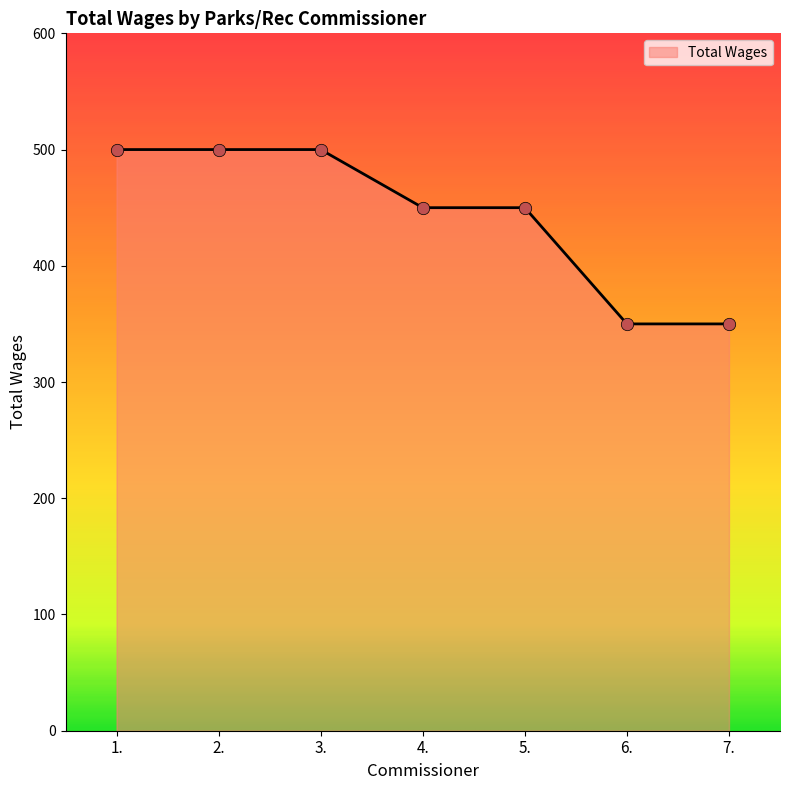

What is the change in value from 1. to 4.?

-50